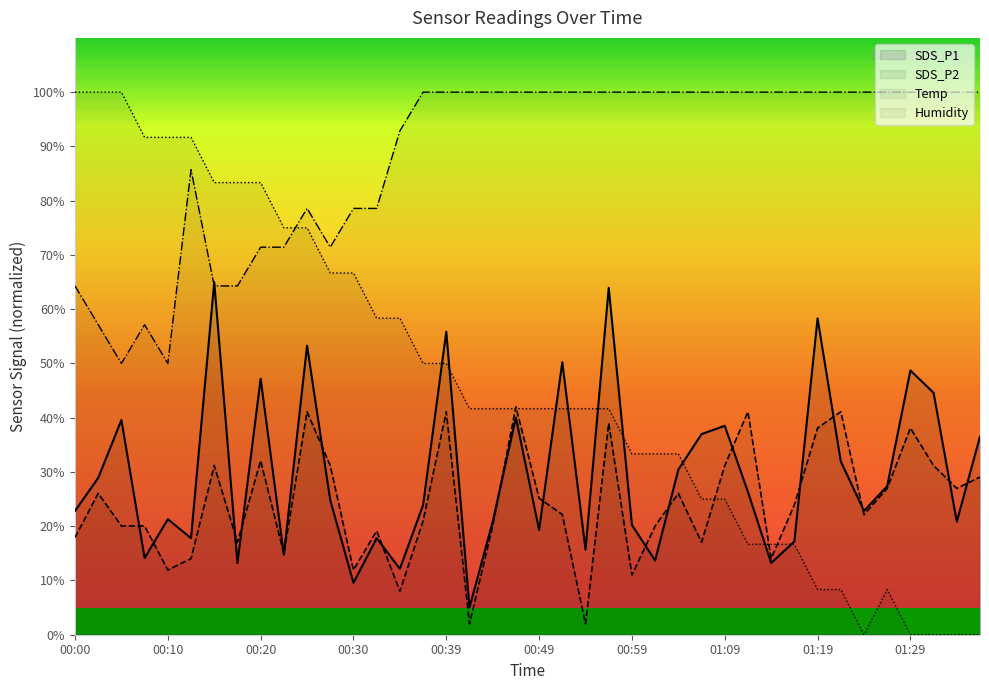

How many intersections are there between Humidity and SDS_P1?

2